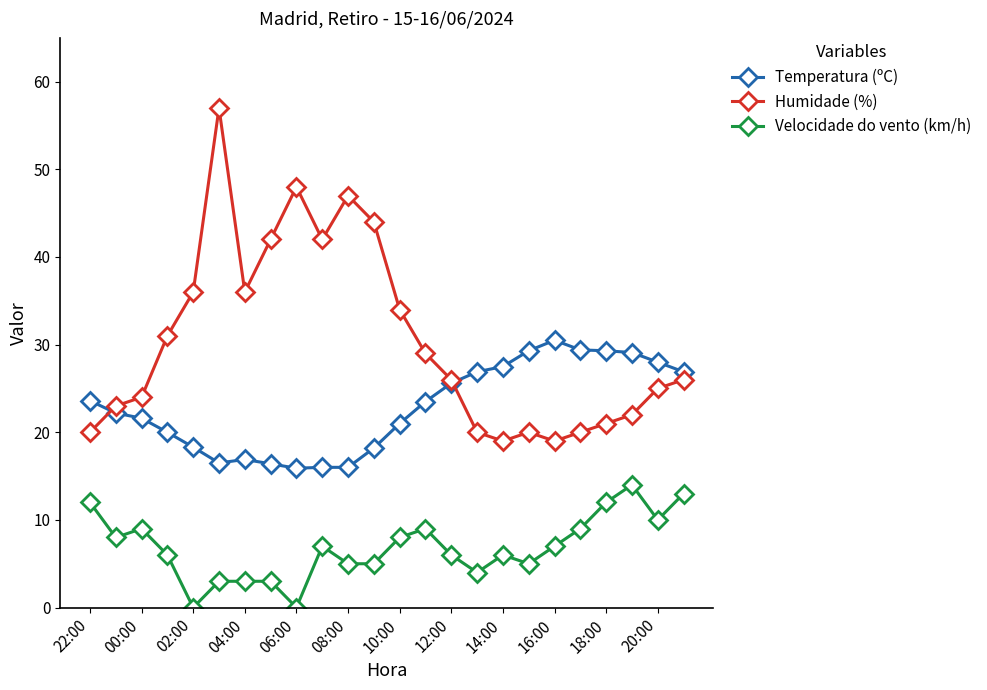

What is the sum of all Temperatura (ºC) values?

548.6